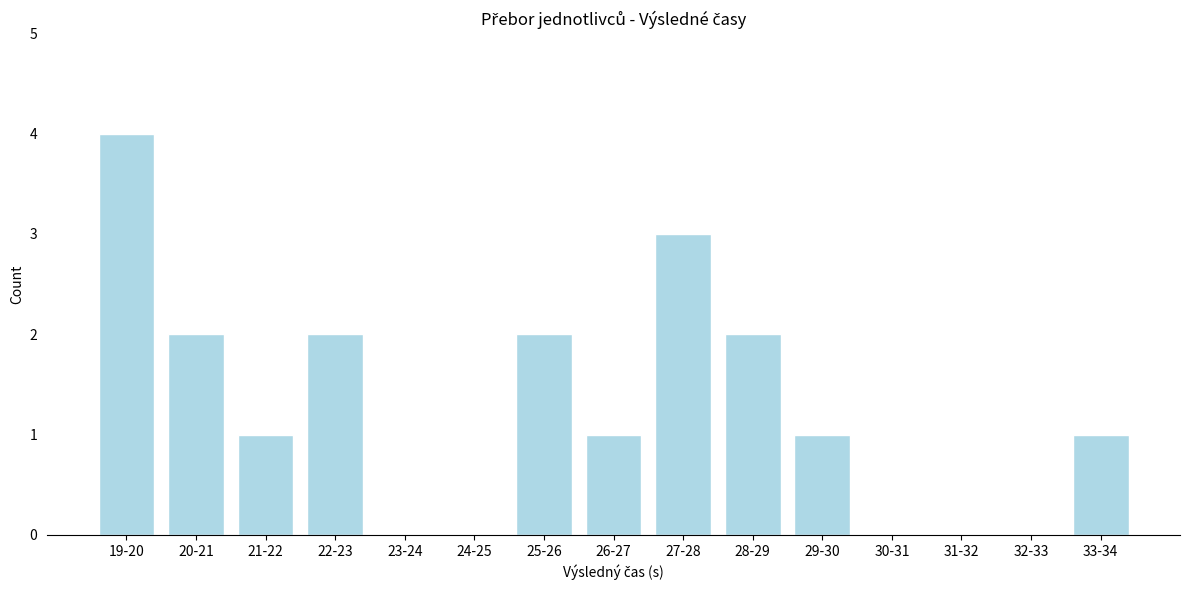

Reading left to right, list all the values displayed in this chart.

19-20=4	20-21=2	21-22=1	22-23=2	23-24=0	24-25=0	25-26=2	26-27=1	27-28=3	28-29=2	29-30=1	30-31=0	31-32=0	32-33=0	33-34=1